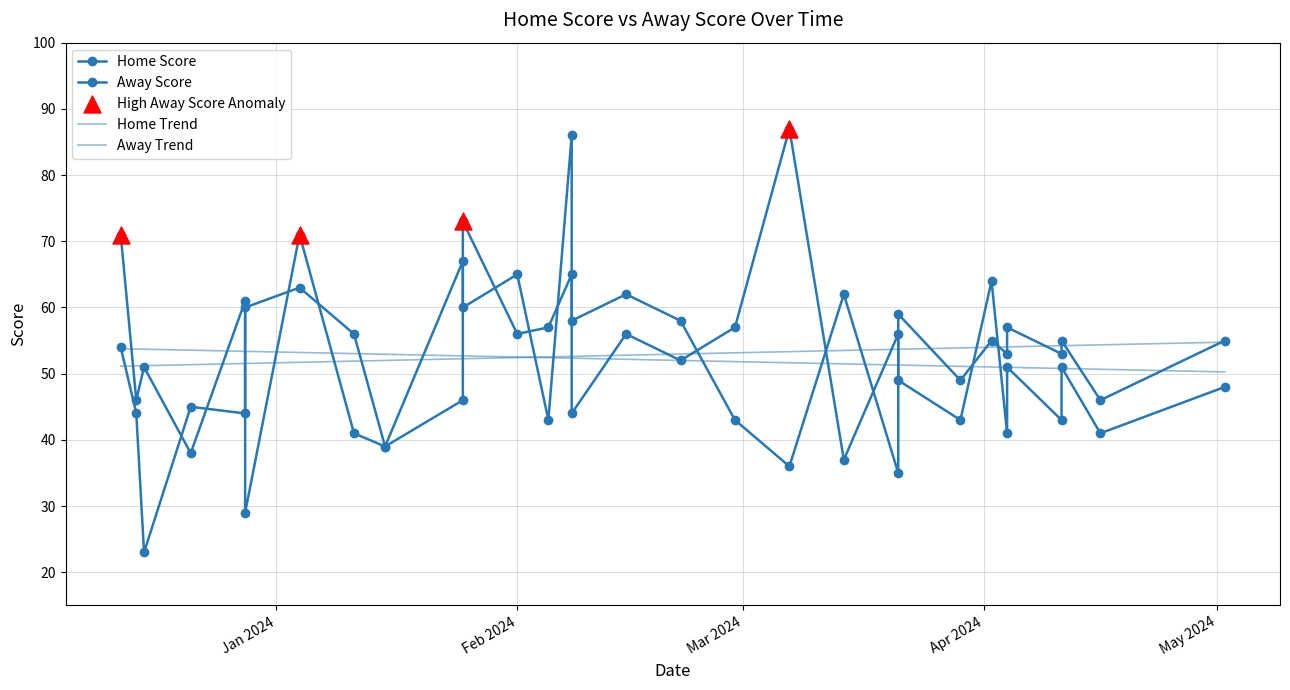

Which series reaches the minimum Y coordinate?

Home Score